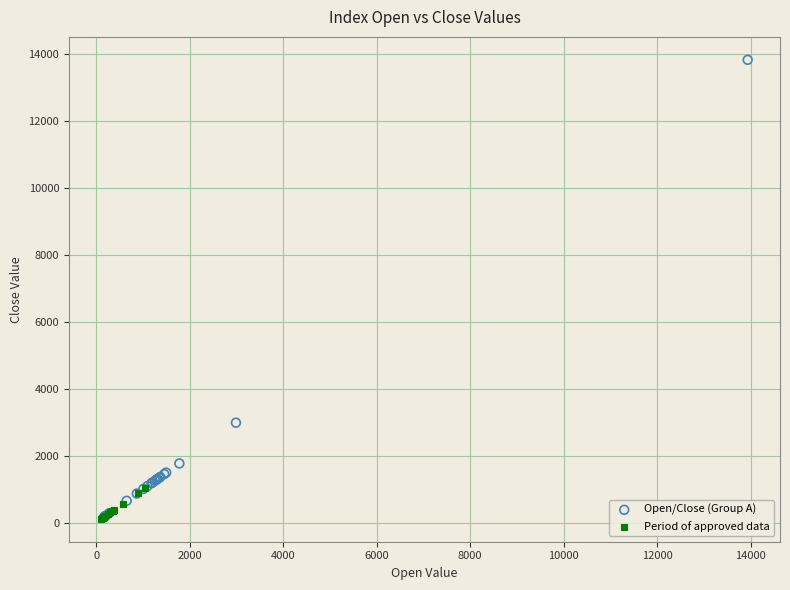

Which series contains the highest Y value?

Open/Close (Group A)